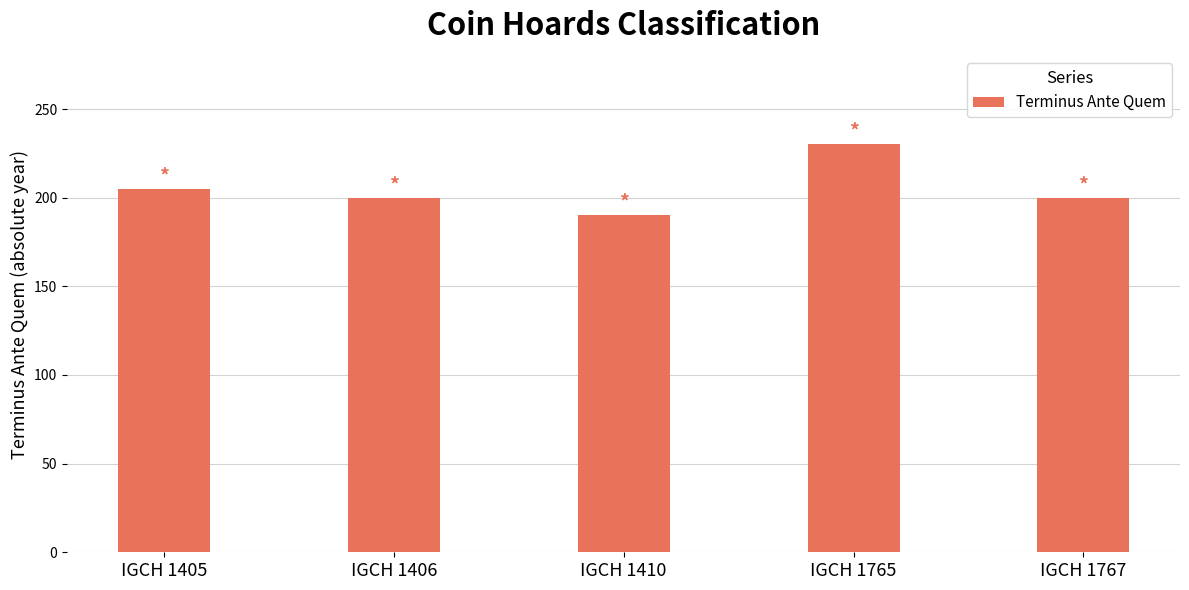

Reading left to right, list all the values displayed in this chart.

205	200	190	230	200